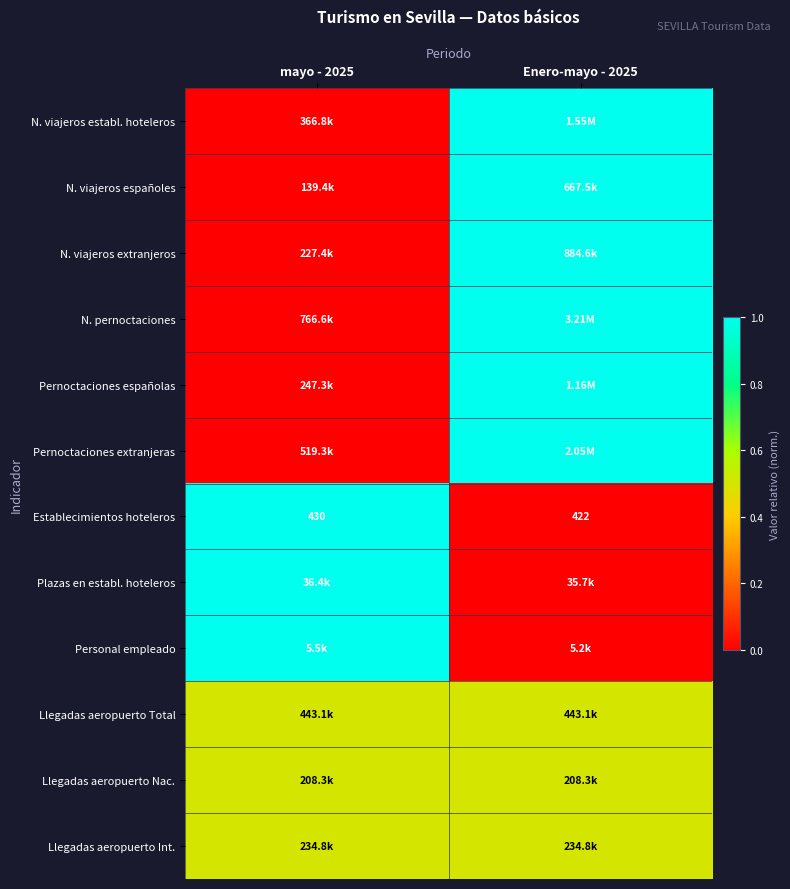

What is the average value of the Establecimientos hoteleros series?

426.0